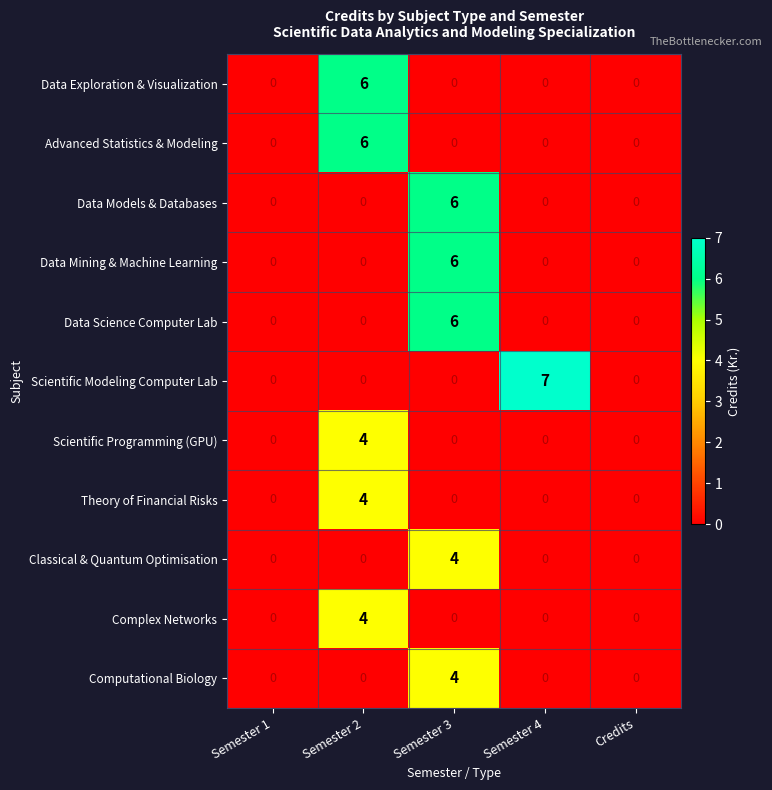

At how many categories does at least one series exceed 1?

3